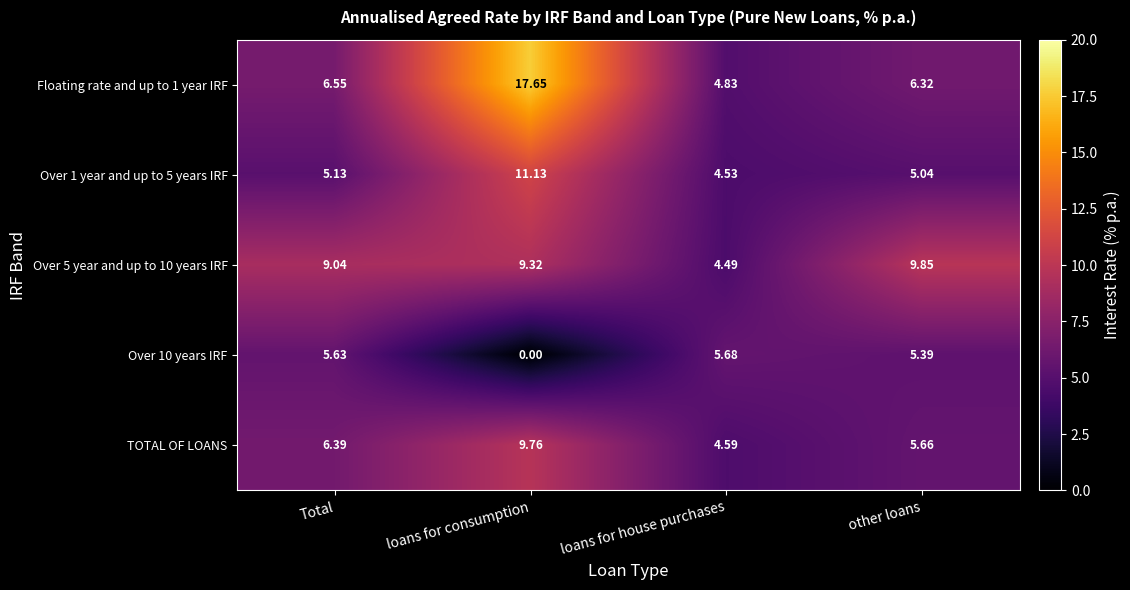

Which category has the lowest value in the Floating rate and up to 1 year IRF series?

loans for house purchases